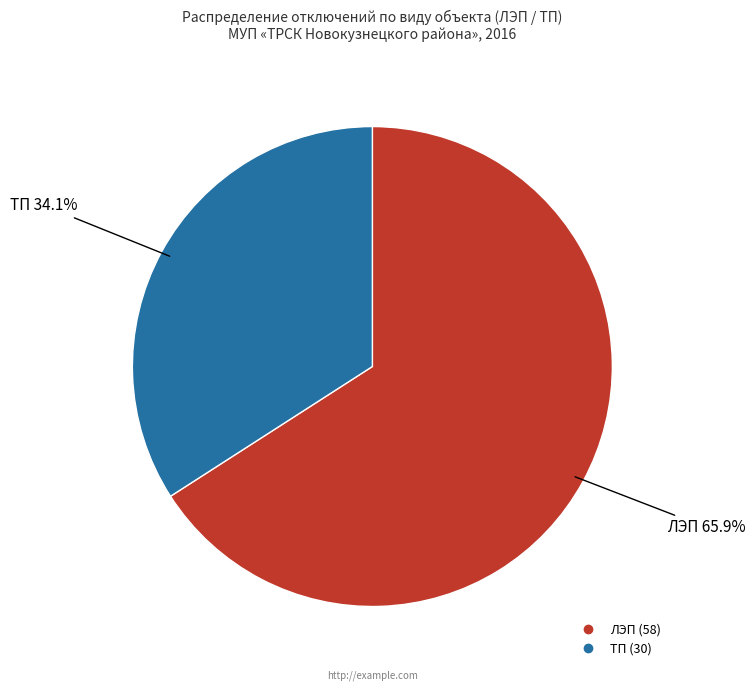

Which slice is the largest?

ЛЭП